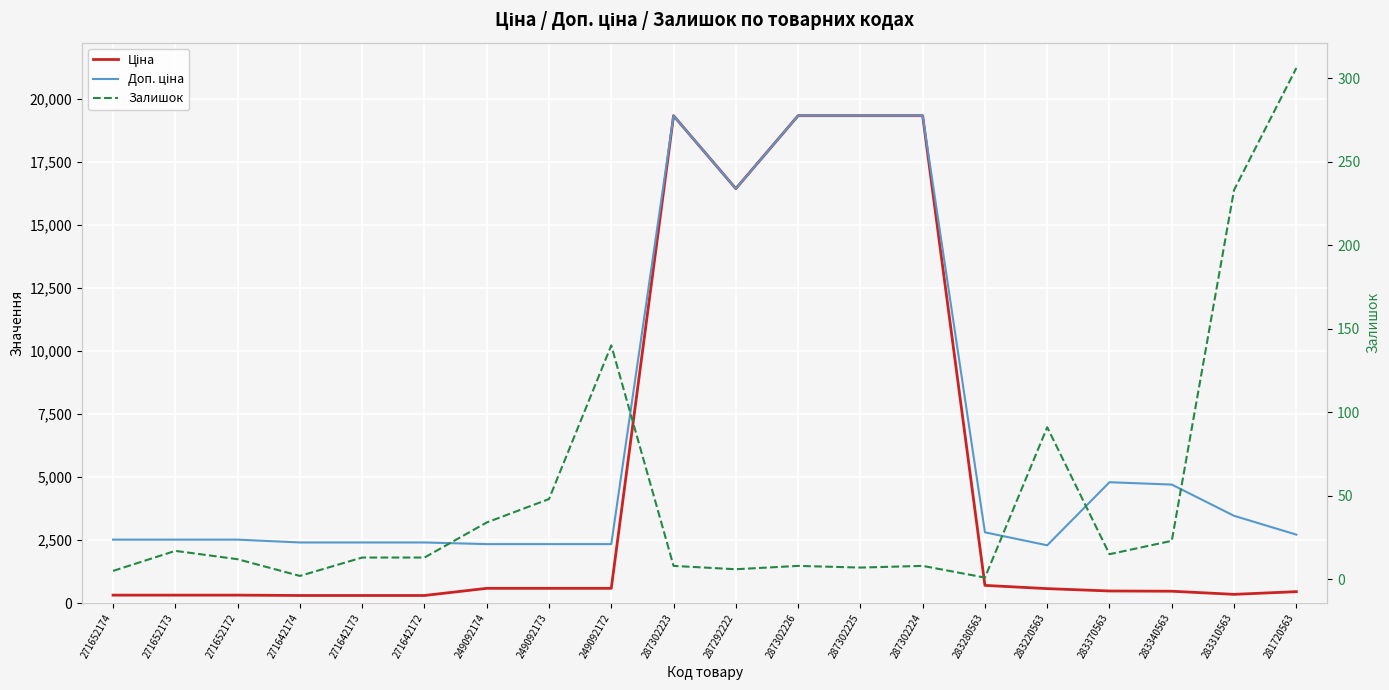

Reading left to right, transcribe all the data shown in this chart.

Ціна: 314.7	314.7	314.7	300.6	300.6	300.6	584.9	584.9	584.9	19343.1	16448.2	19343.1	19343.1	19343.1	701.9	573.2	479.6	470.3	346.3	452.7
Доп. ціна: 2517.5	2517.5	2517.5	2405.2	2405.2	2405.2	2339.7	2339.7	2339.7	19343.1	16448.2	19343.1	19343.1	19343.1	2807.6	2292.9	4796.4	4702.8	3462.7	2716.4
Залишок: 5.0	17.0	12.0	2.0	13.0	13.0	34.0	48.0	140.0	8.0	6.0	8.0	7.0	8.0	1.0	91.0	15.0	23.0	233.0	306.0